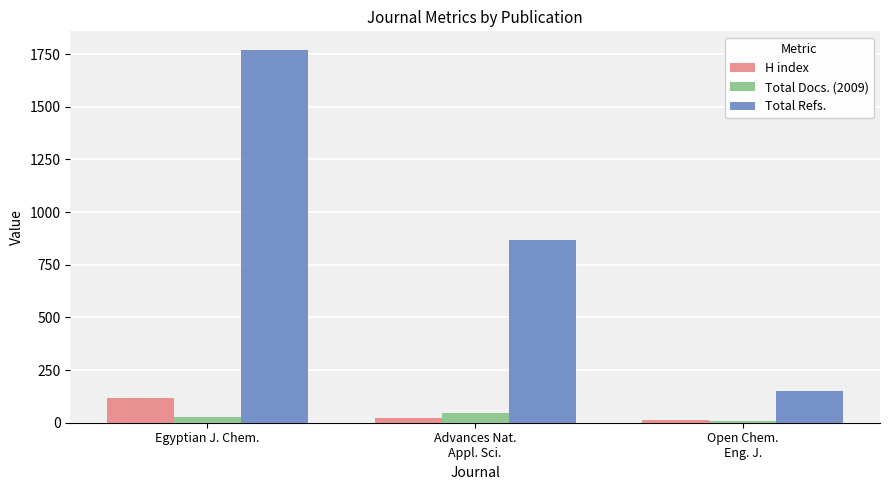

The value of Total Refs. at Egyptian J. Chem. is 800. True or false?

False